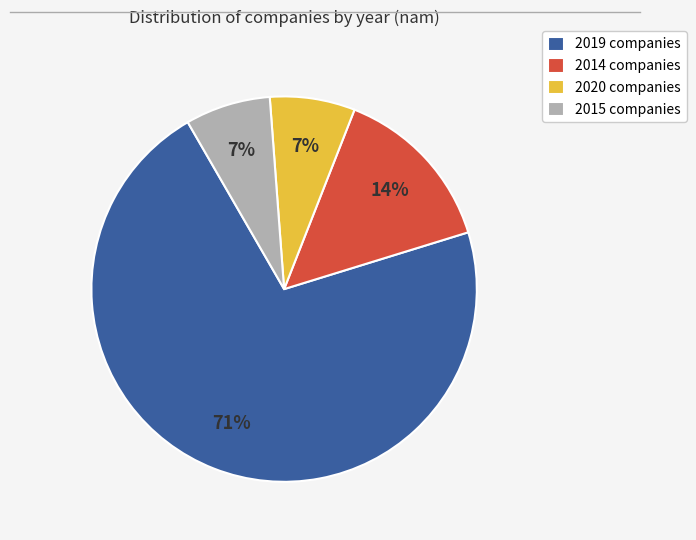

What is the majority slice?

2019 companies